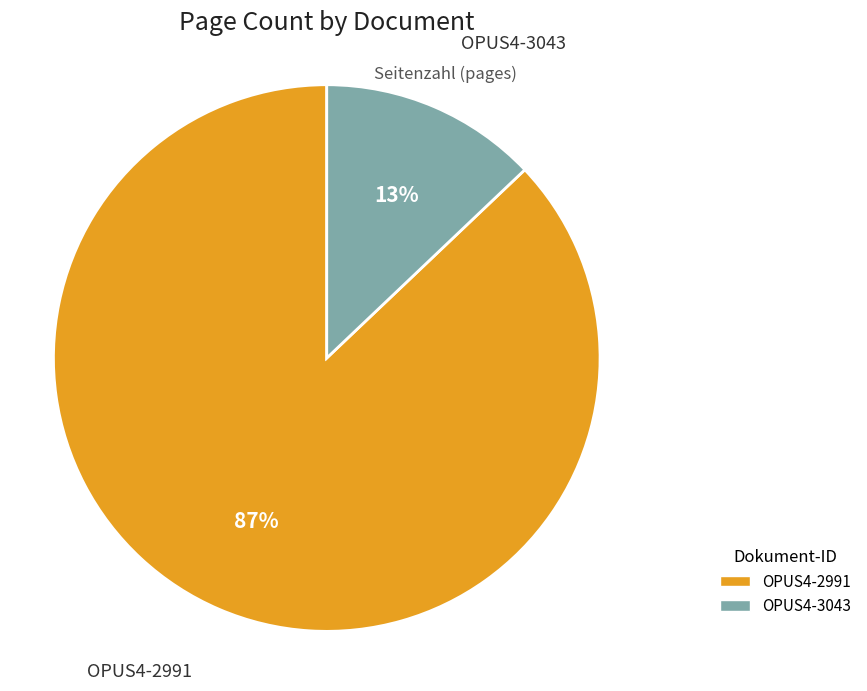

Combined, do OPUS4-2991 and OPUS4-3043 account for over 50%?

Yes